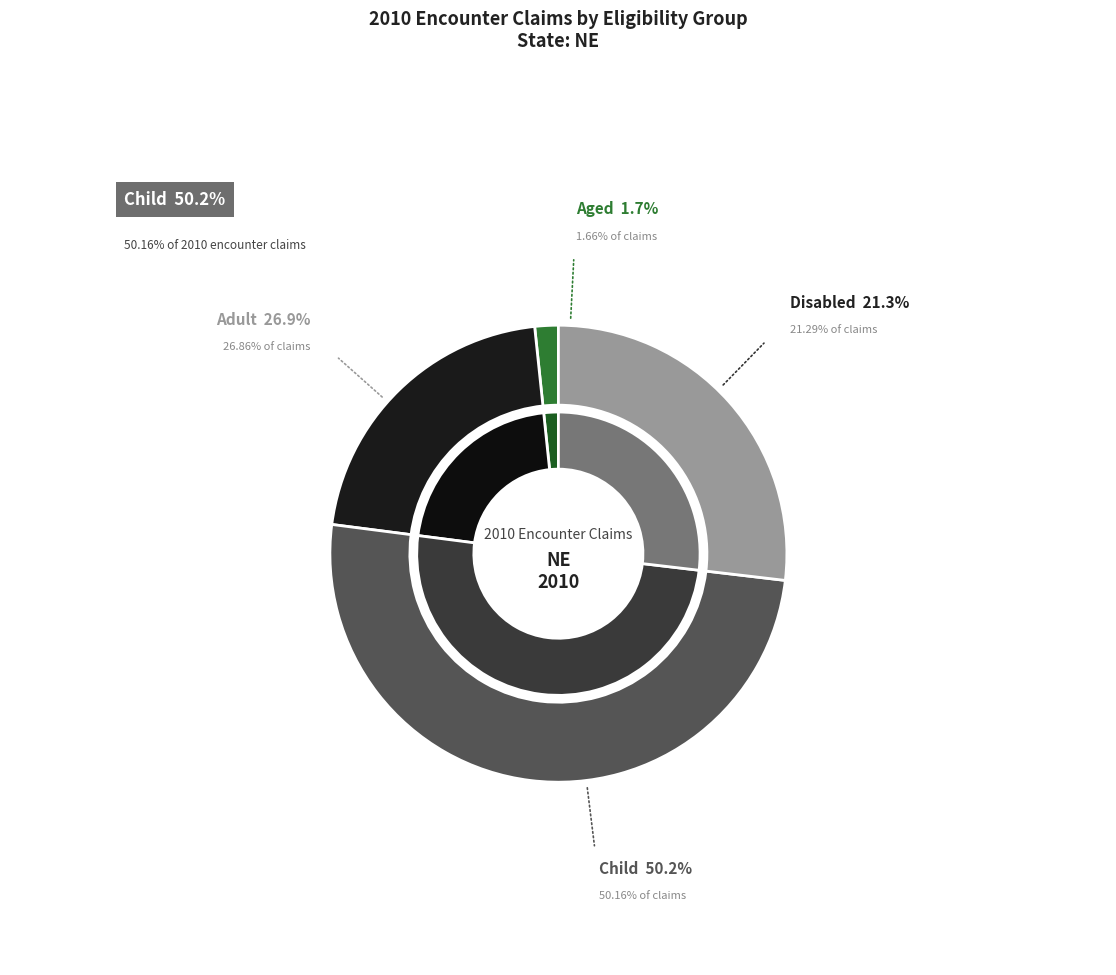

True or false: % Claims - Disabled accounts for 21% of the total.

True